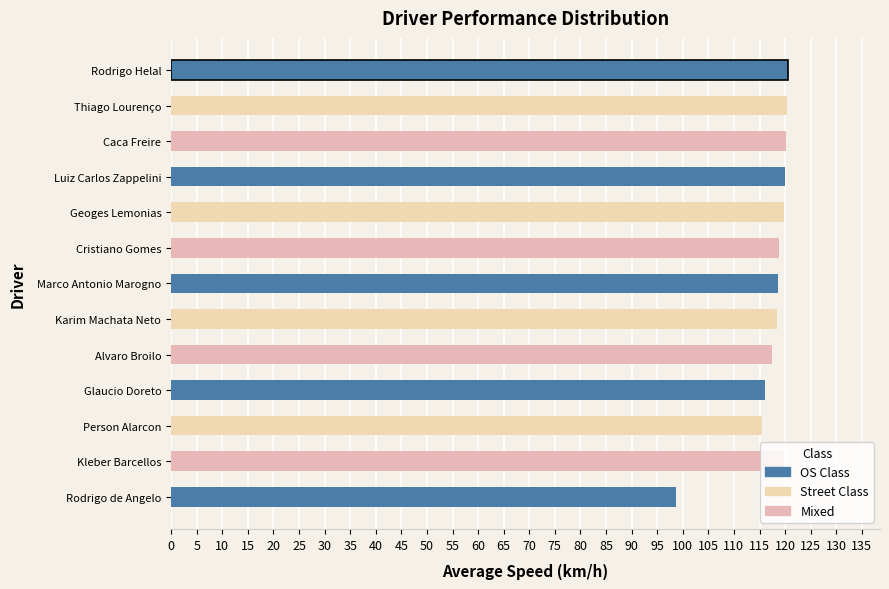

What position from the top is Kleber Barcellos?

12